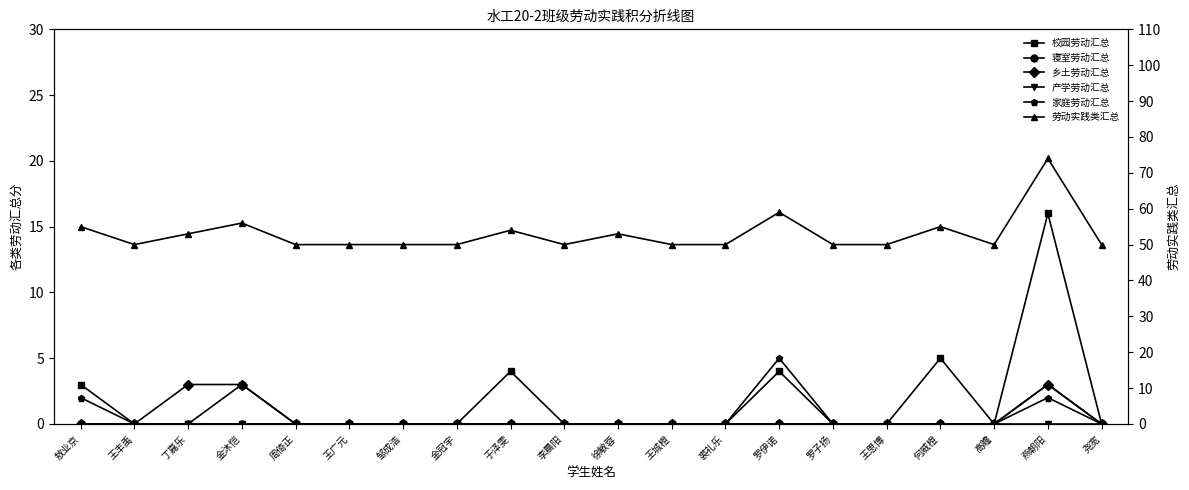

Count the 乡土劳动汇总 values in the range 0 to 1.

17